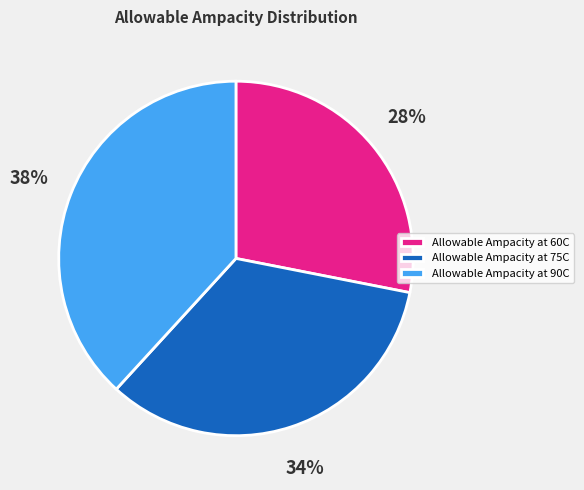

To the nearest percent, what percentage of the pie is Allowable Ampacity at 90C?

38%